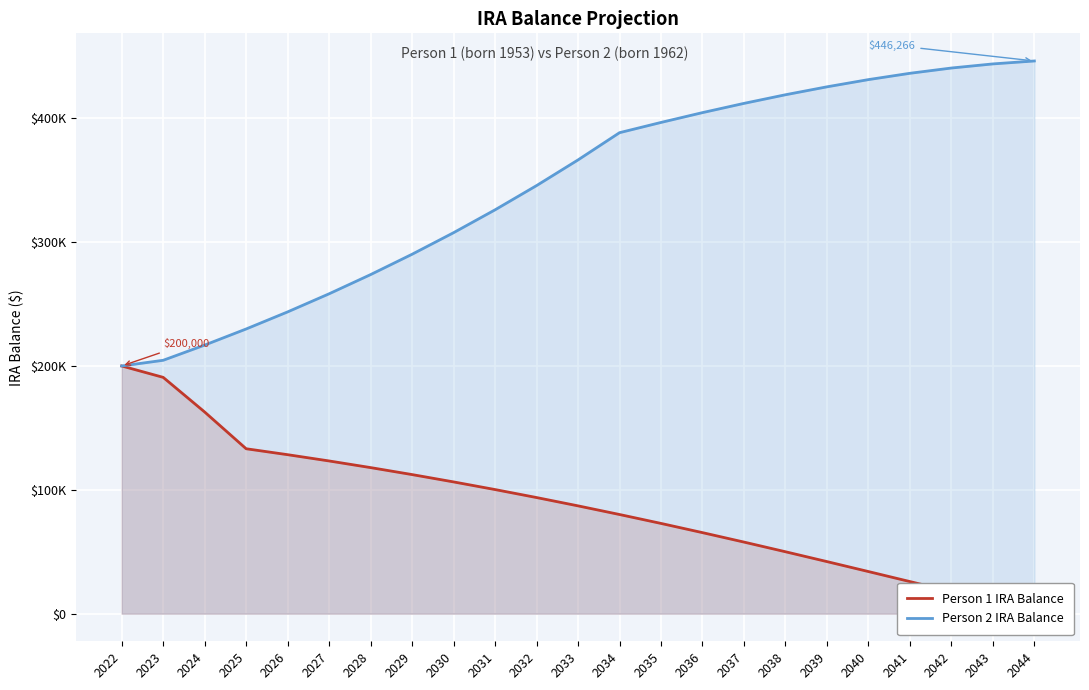

Between 2038 and 2022, which is larger?

2022